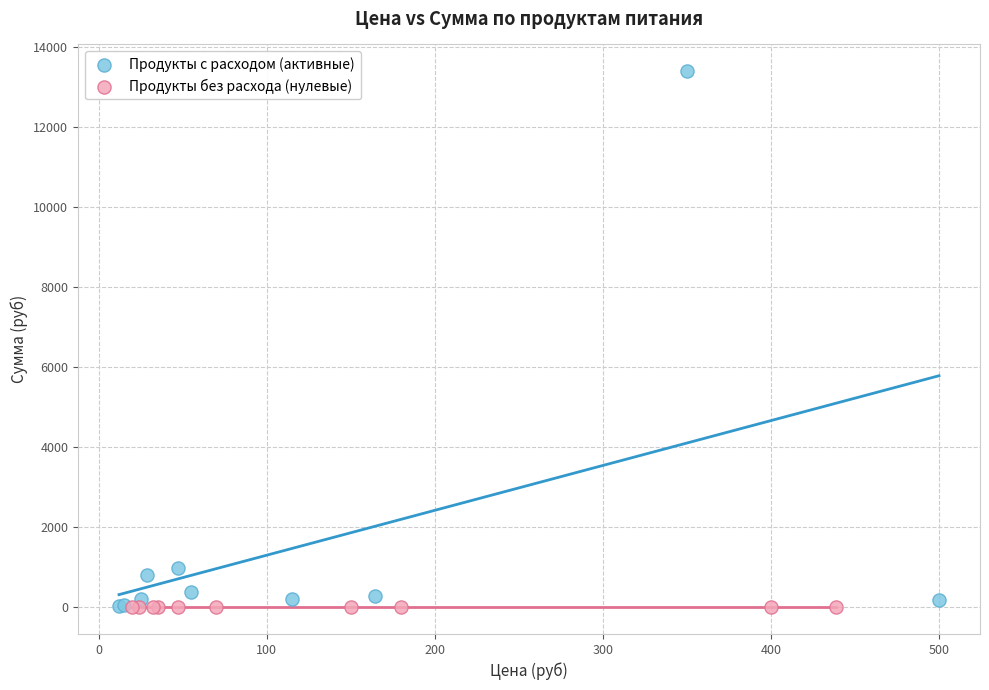

Which series contains the highest Y value?

Продукты с расходом (активные)